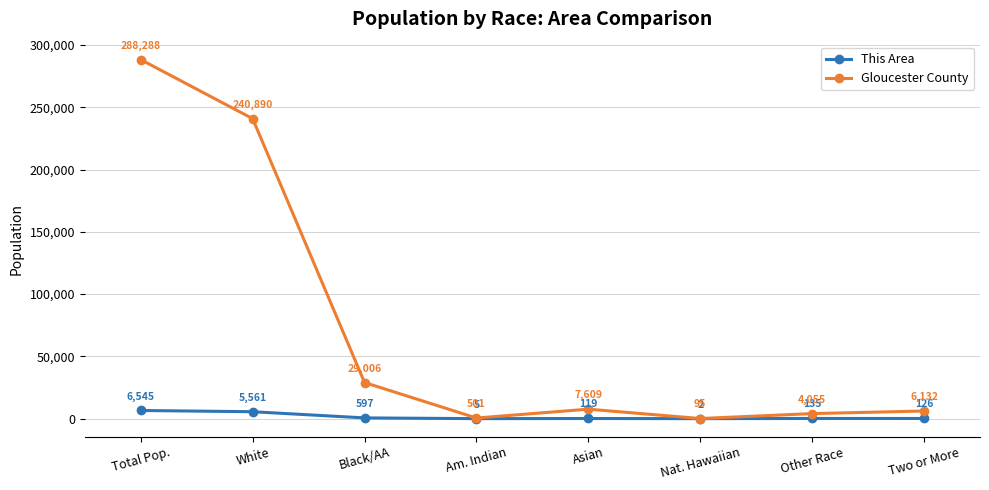

At how many categories does at least one series exceed 241132?

1